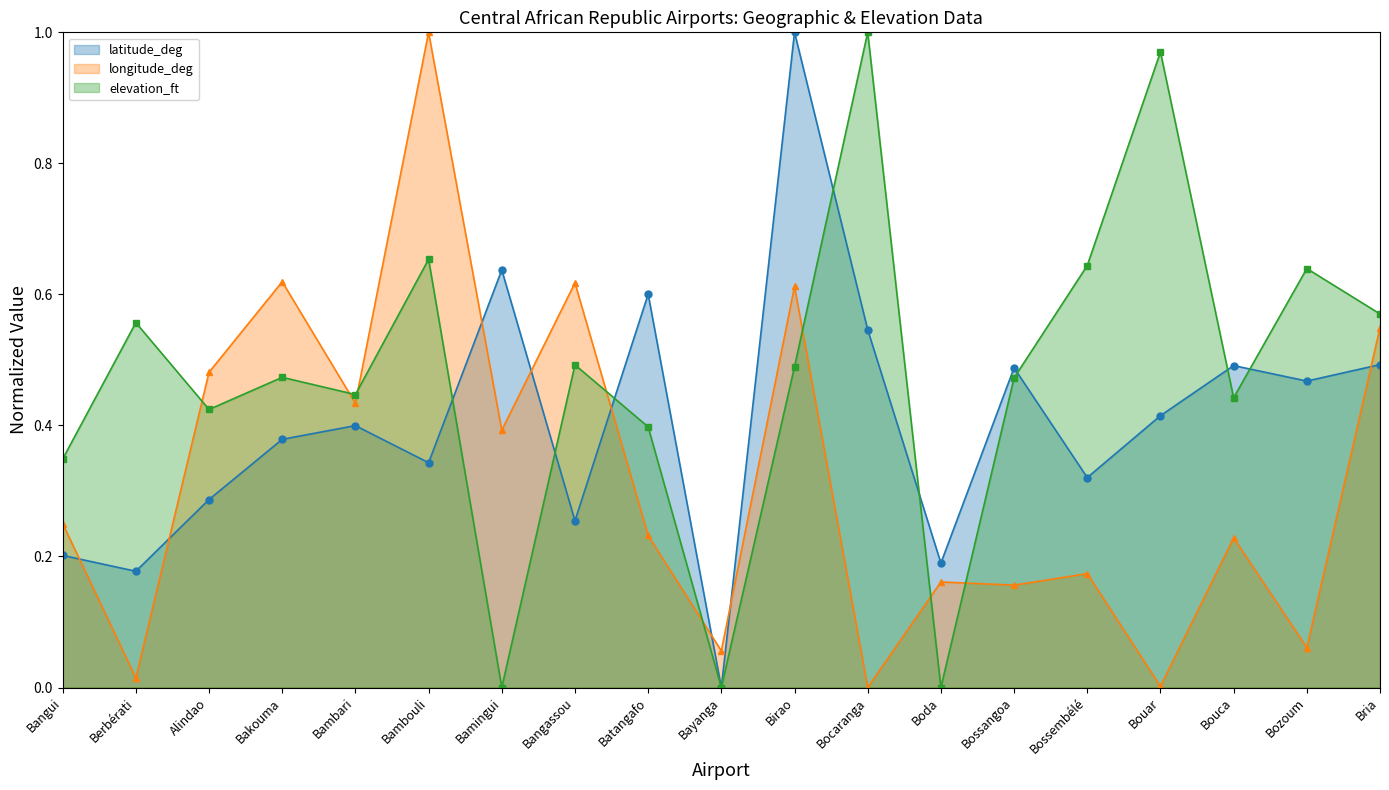

Which series changed the most between Bambari and Bangassou?

longitude_deg